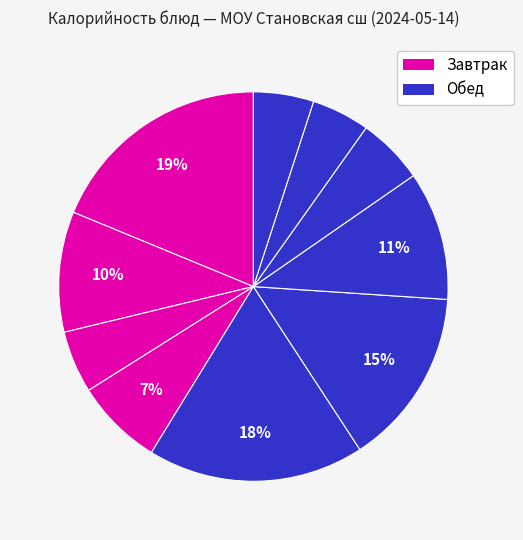

Count the number of slices in the pie.

10